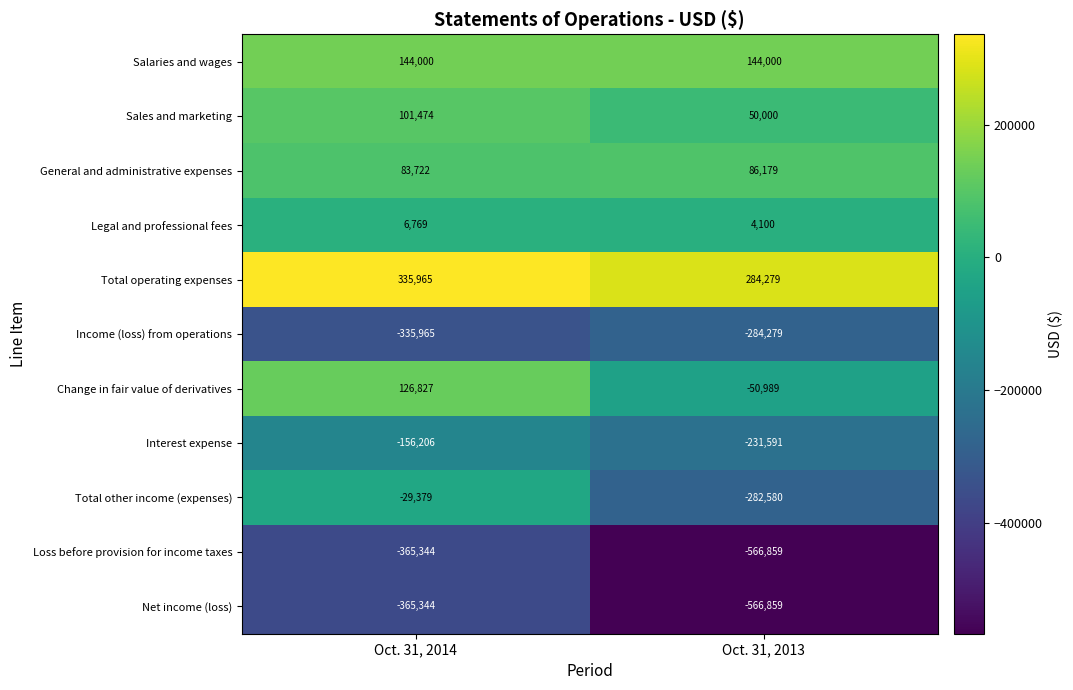

Which series changed the most between Oct. 31, 2014 and Oct. 31, 2013?

Total other income (expenses)